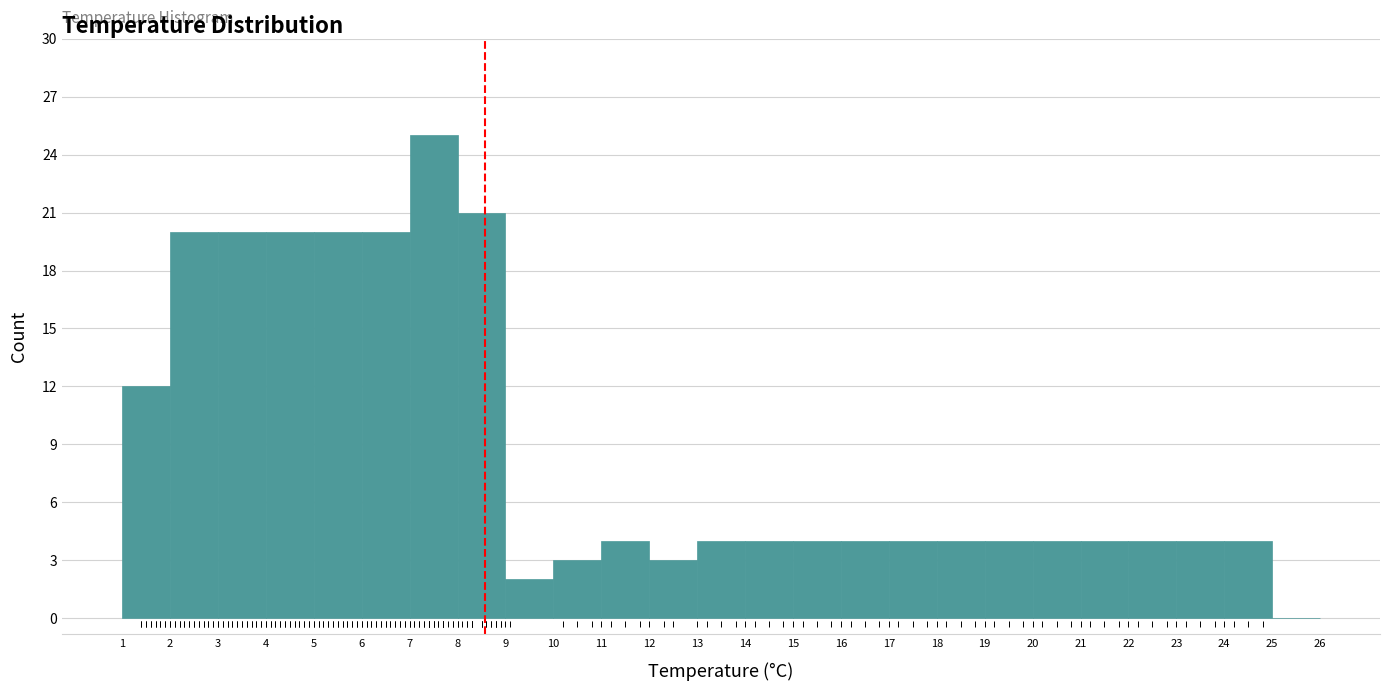

How tall is the bar that spans 5 to 6 on the x-axis? The values are not printed on the chart, so give them approximately, as read against the axis.

20